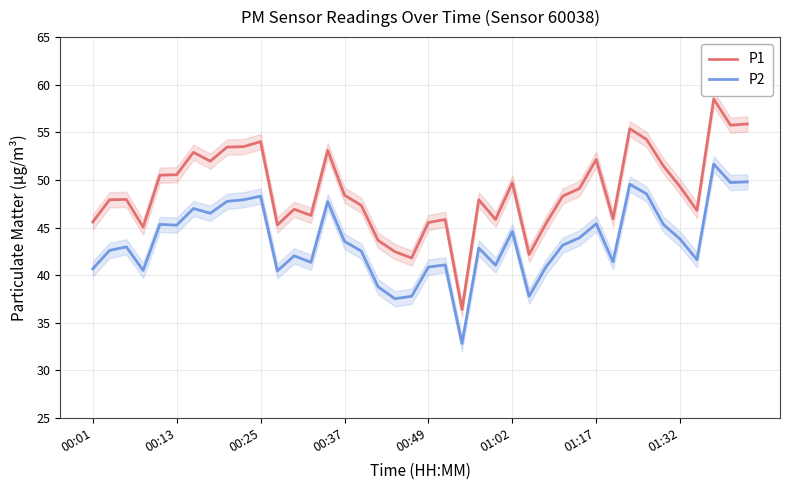

True or false: P1 has more than 2 interior local peaks.

True